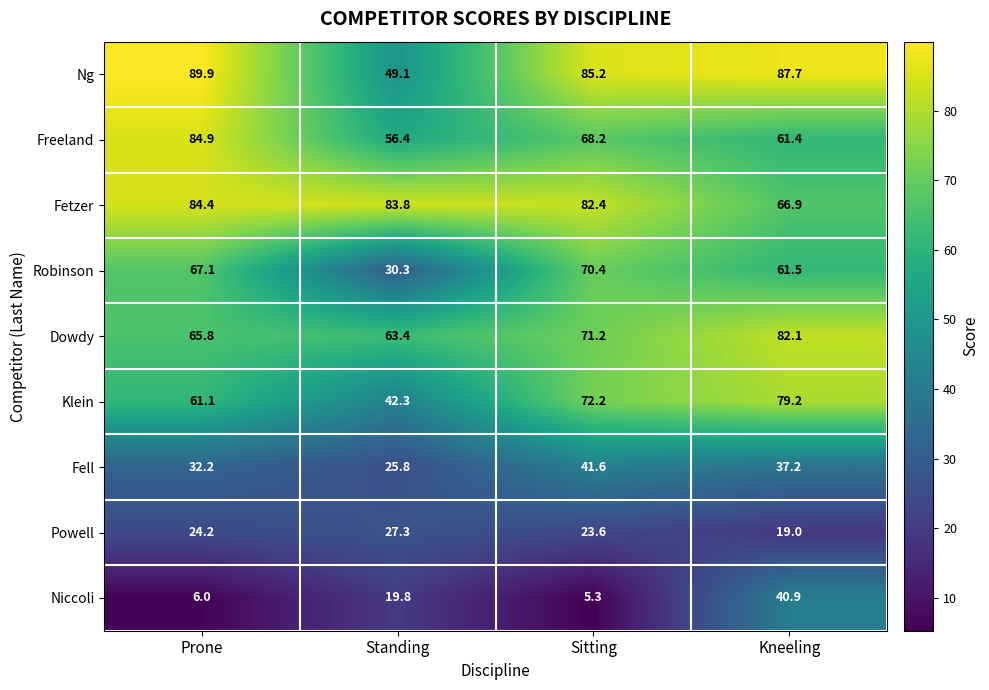

Rank the series at Prone from highest to lowest value.

Ng, Freeland, Fetzer, Robinson, Dowdy, Klein, Fell, Powell, Niccoli